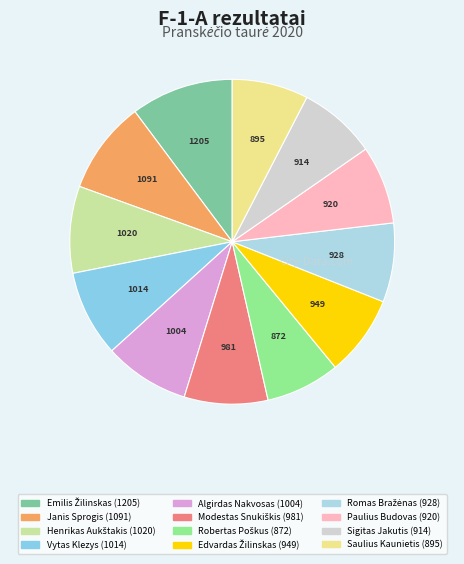

Does Edvardas Žilinskas represent more than half of the total?

No